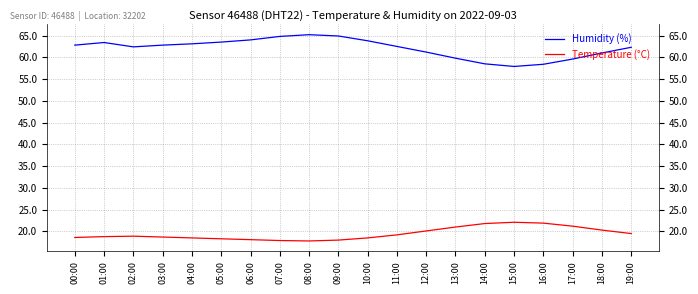

What position from the left is 00:00?

1